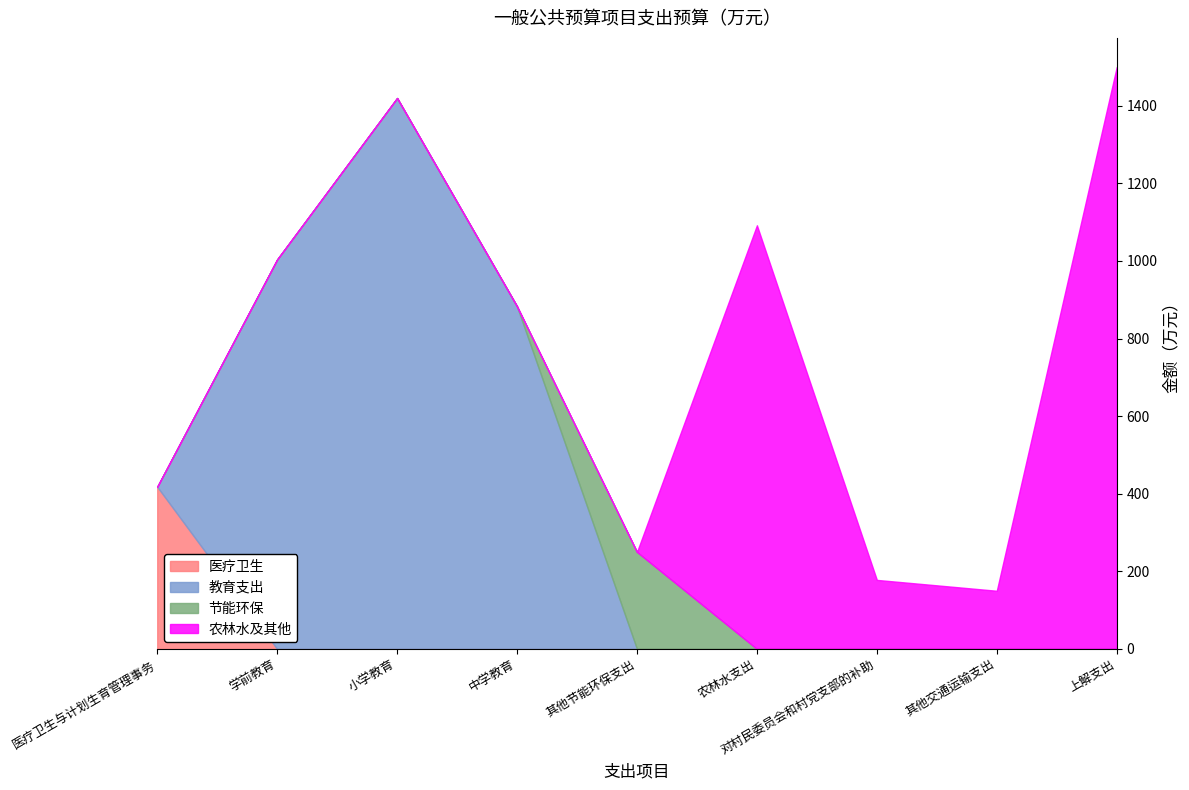

Where is 医疗卫生 nearest to the value 209?

医疗卫生与计划生育管理事务